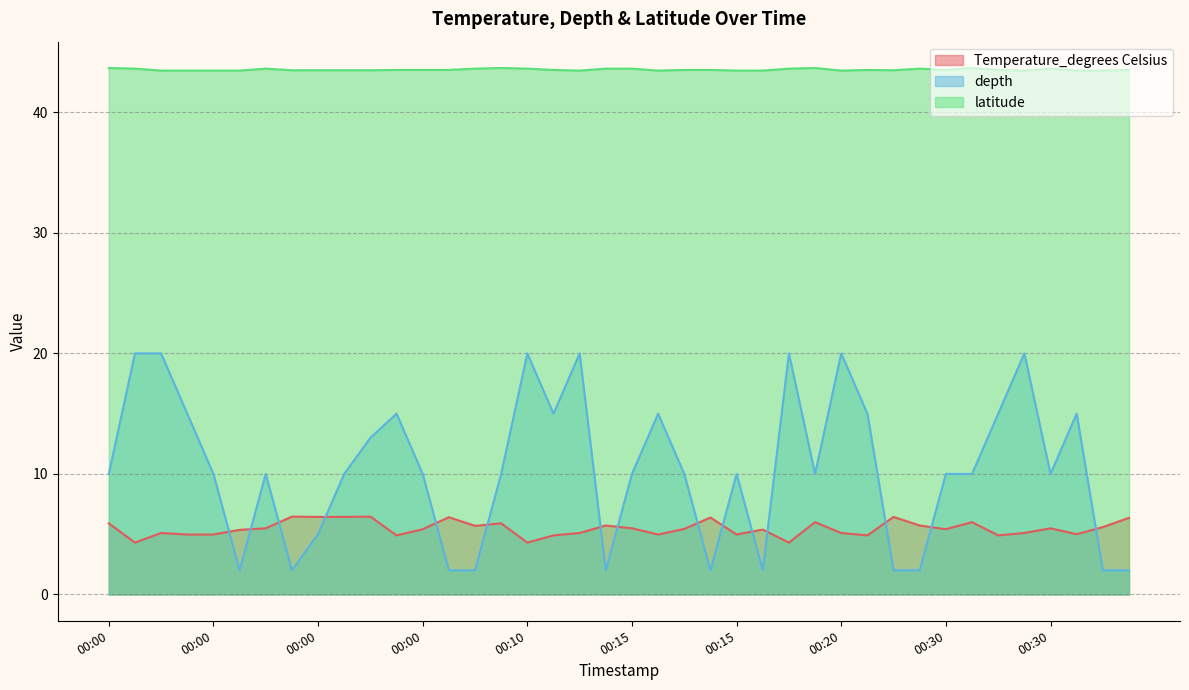

True or false: latitude and Temperature_degrees Celsius intersect in this chart.

False